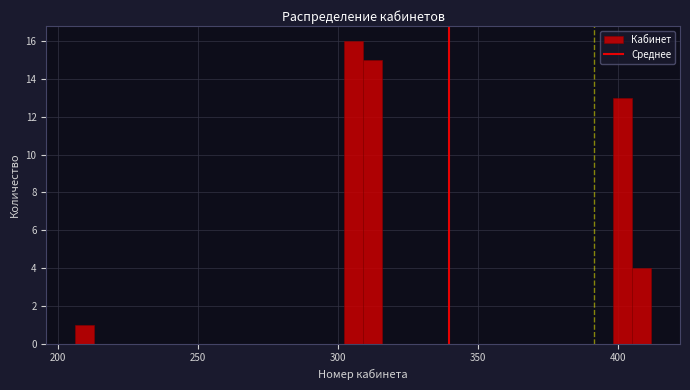

Around what value on the x-axis is the tallest bar? Give the approximate position of its centre, as read against the axis.

305